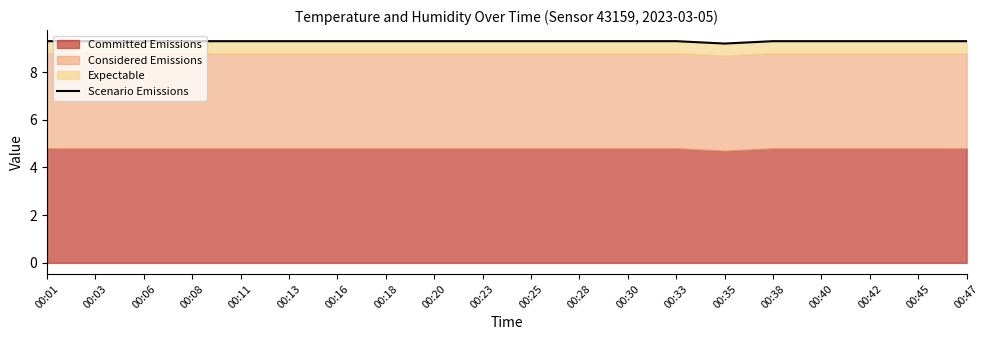

Reading left to right, extract all data points from this chart.

9.3	9.3	9.3	9.3	9.3	9.3	9.3	9.3	9.3	9.3	9.3	9.3	9.3	9.3	9.2	9.3	9.3	9.3	9.3	9.3